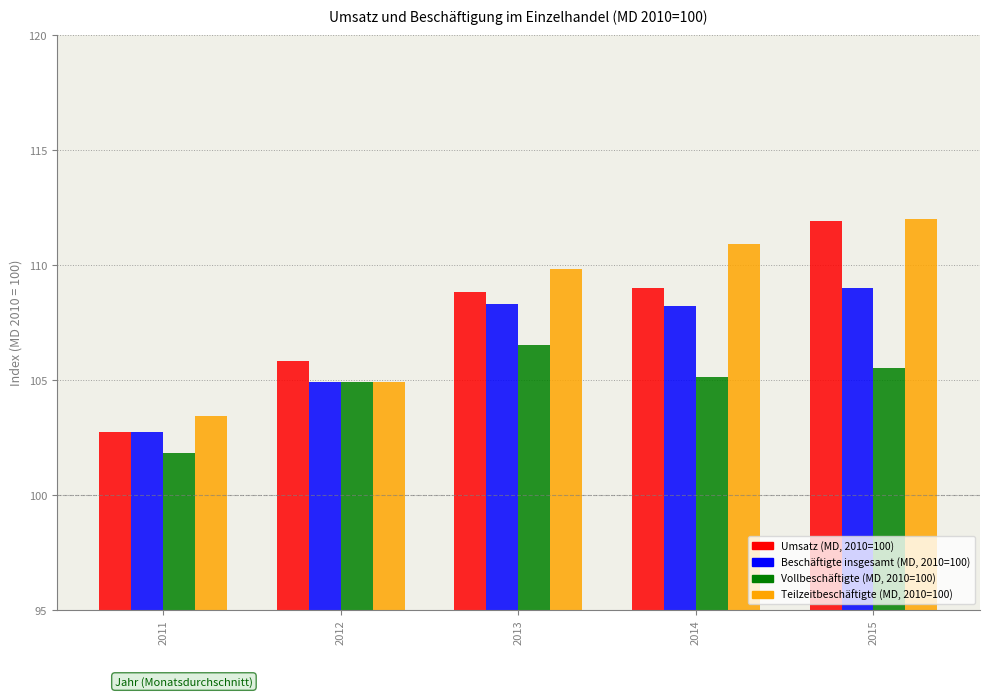

Which series has the largest total across all categories?

Teilzeitbeschäftigte (MD, 2010=100)